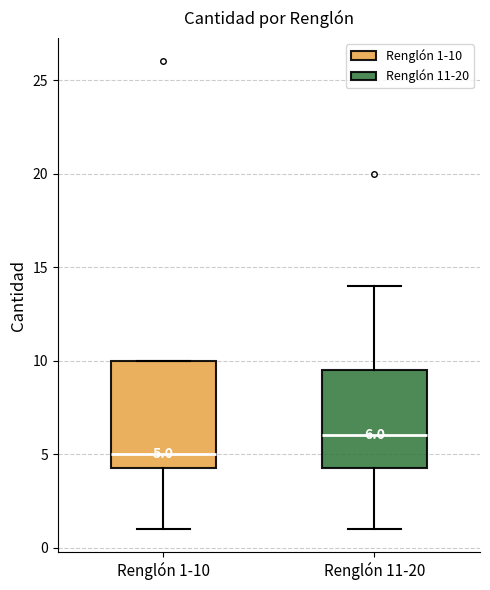

Which box is the tallest, from its lower edge to its upper edge?

Renglón 1-10